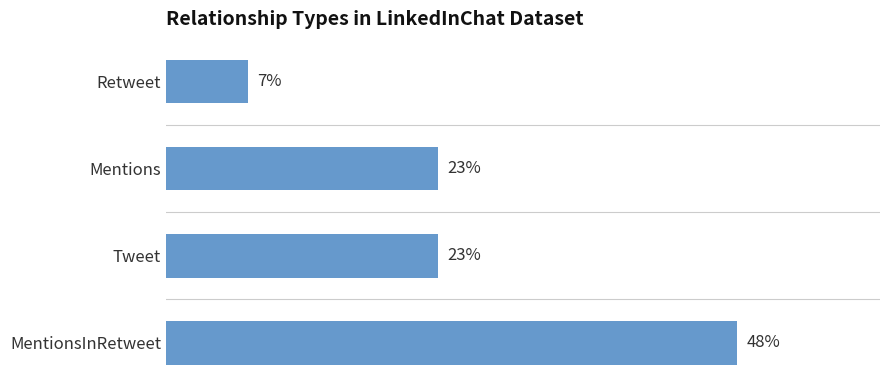

What is the greatest value displayed?

47.7